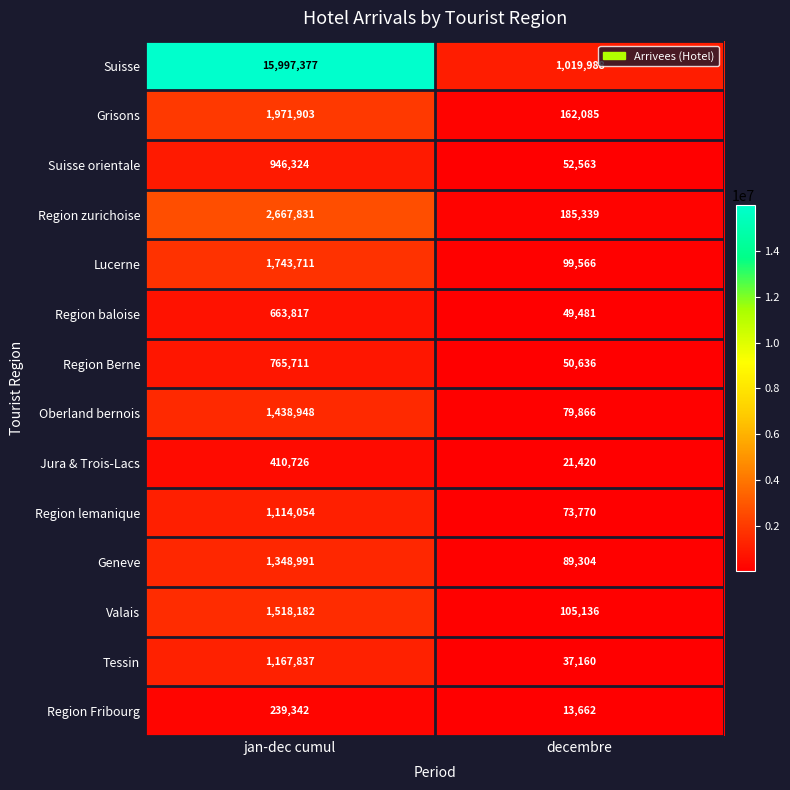

Is it true that Lucerne equals 99566 at decembre?

True